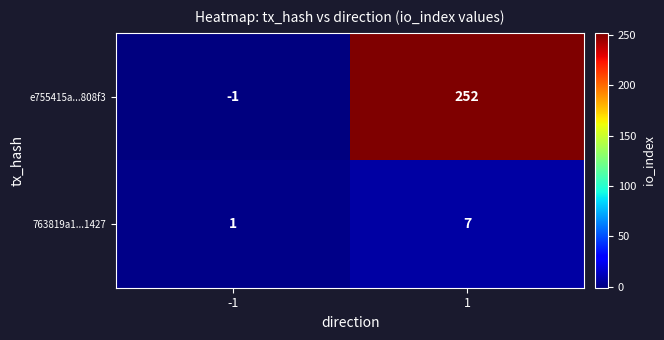

What is the smallest value displayed?

-1